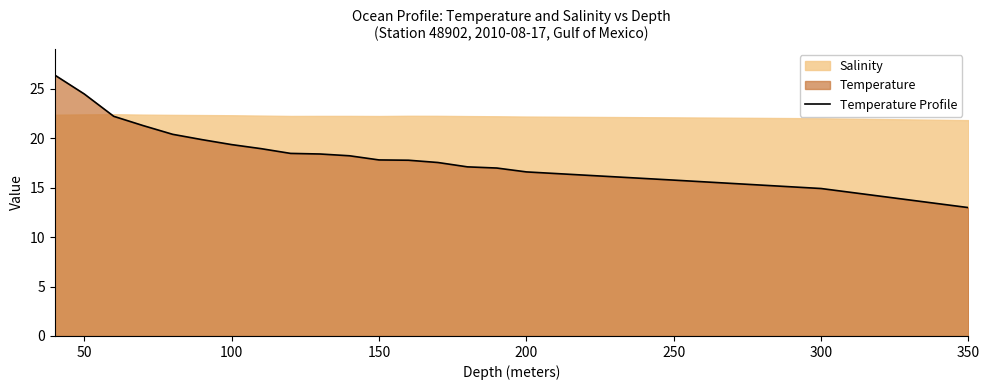

True or false: Temperature Profile has a value of 26.7 at 300.

False